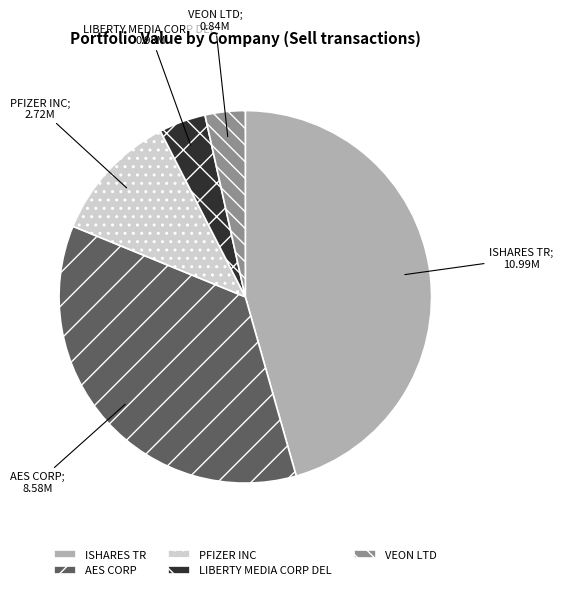

What is the largest slice in the pie chart?

ISHARES TR